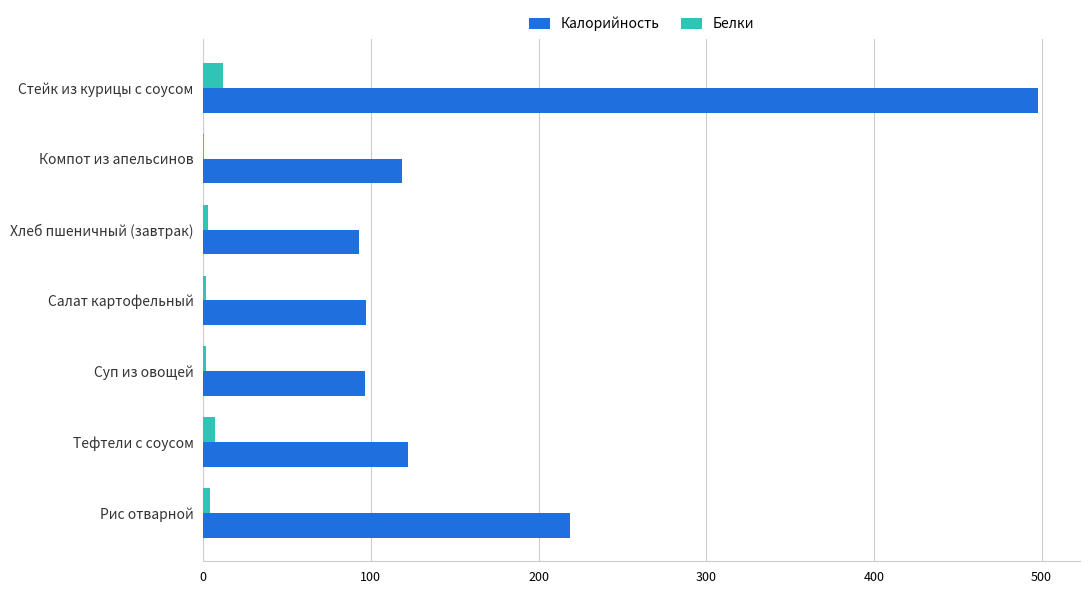

Where is Калорийность nearest to the value 295?

Рис отварной